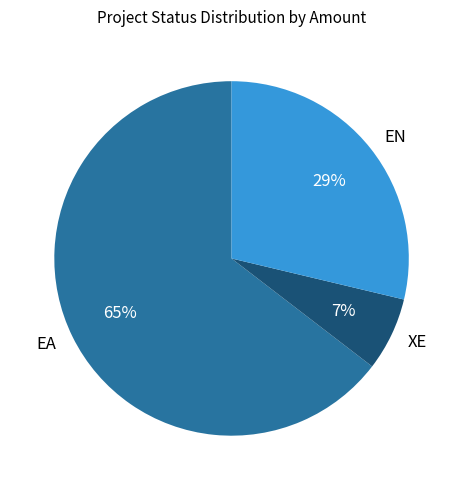

Combined, do EA and XE account for over 50%?

Yes